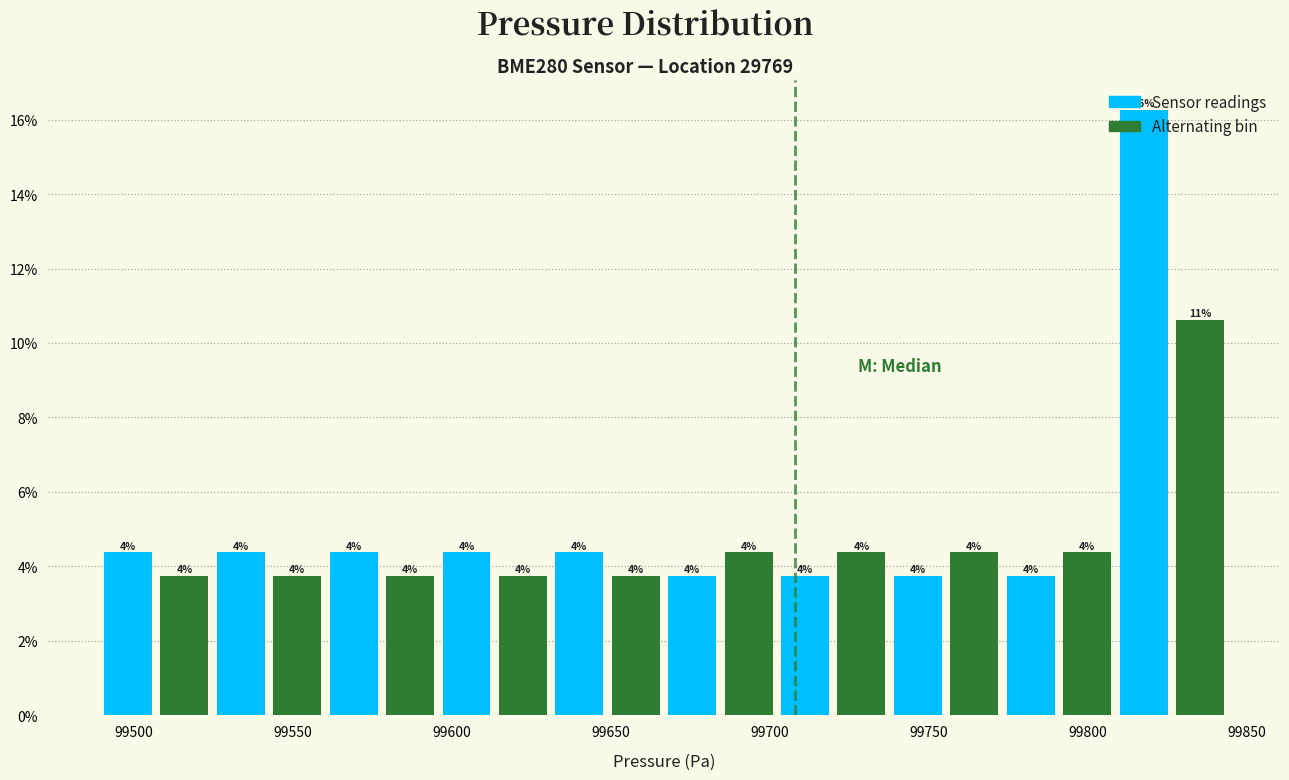

Read against the x-axis, roughly where is the centre of the tallest bar?

99820